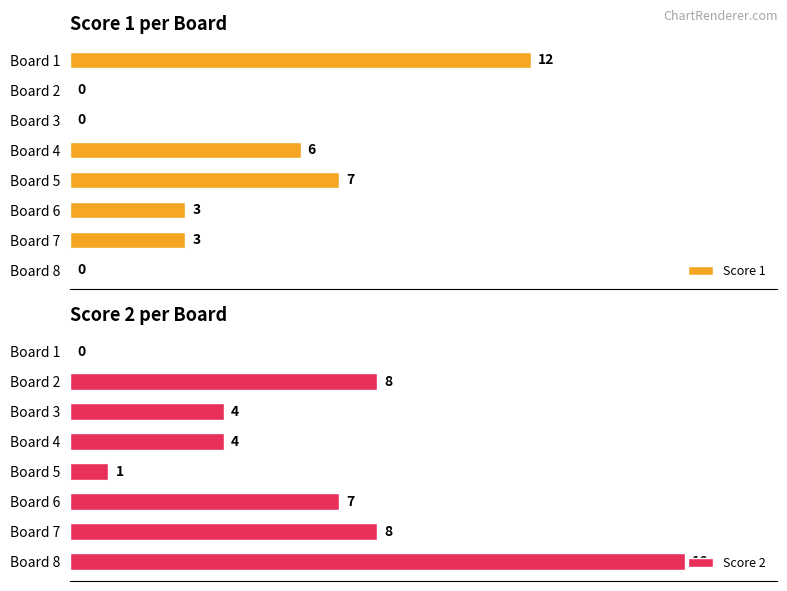

Which series has the largest total across all categories?

Score 2